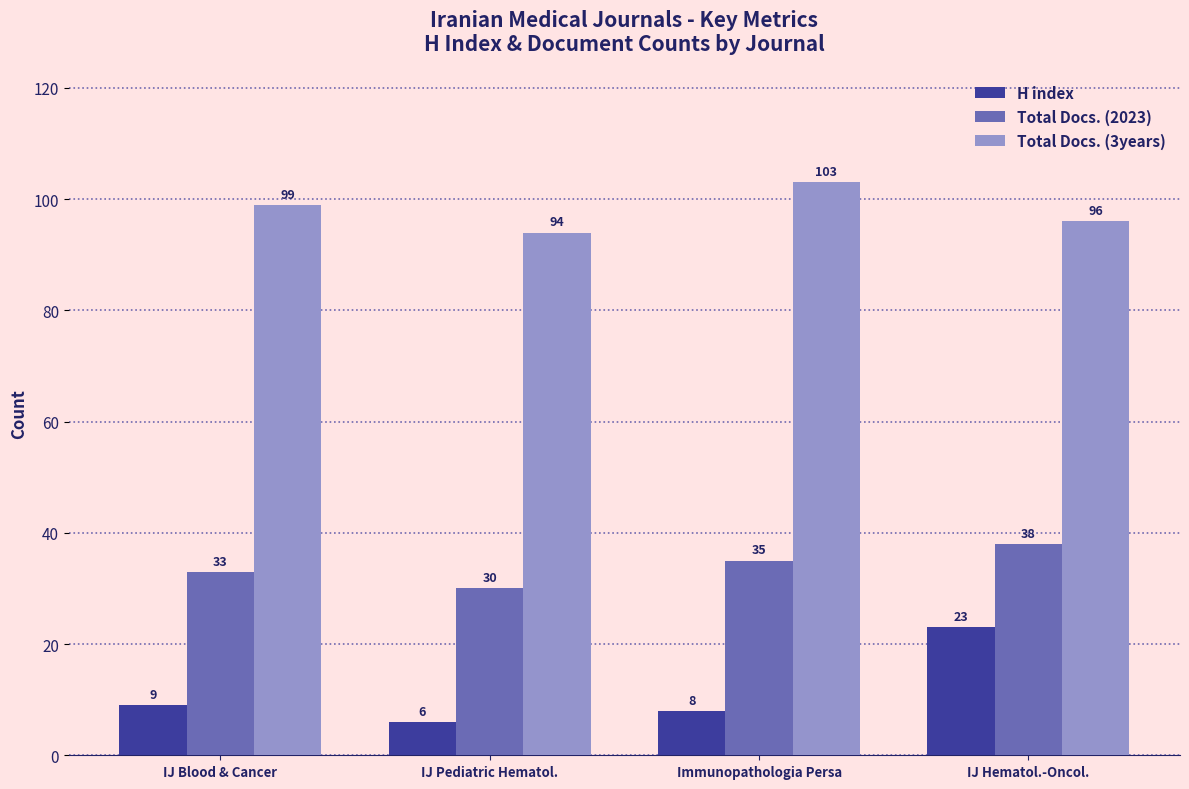

At which category is the sum across all series the highest?

IJ Hematol.-Oncol.